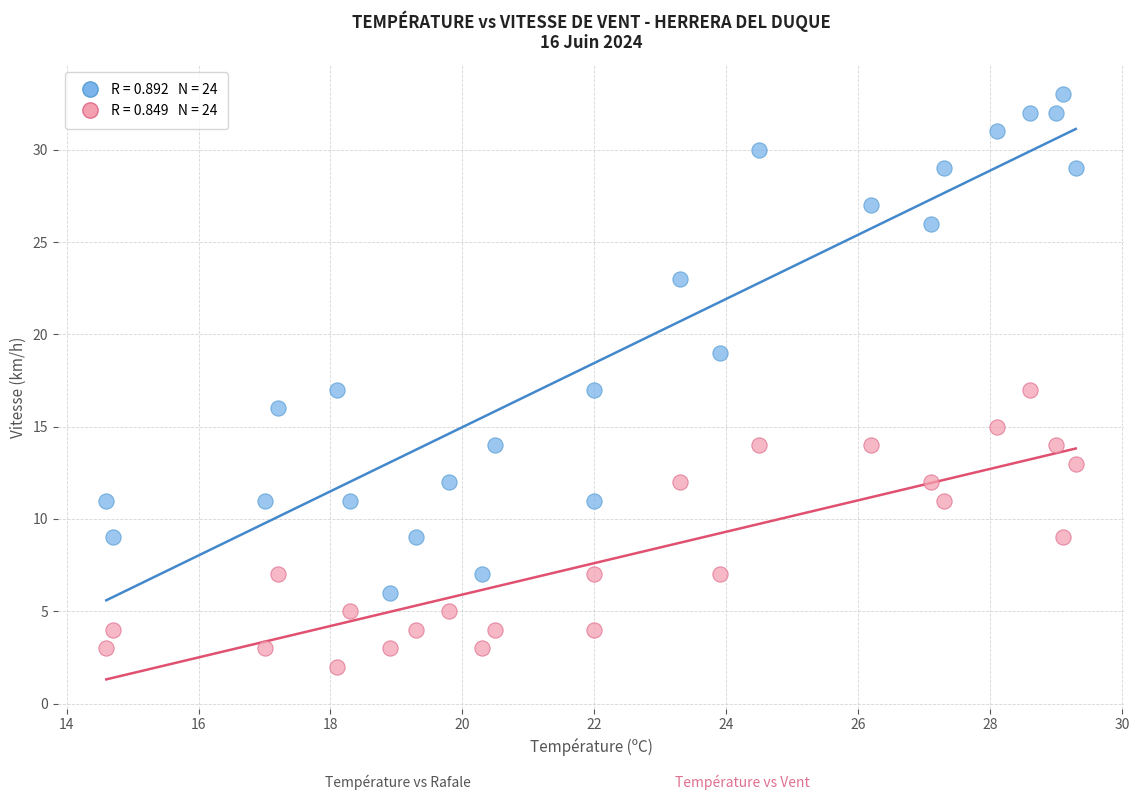

Across all data points, what is the range of Y values (max minus min)?

31